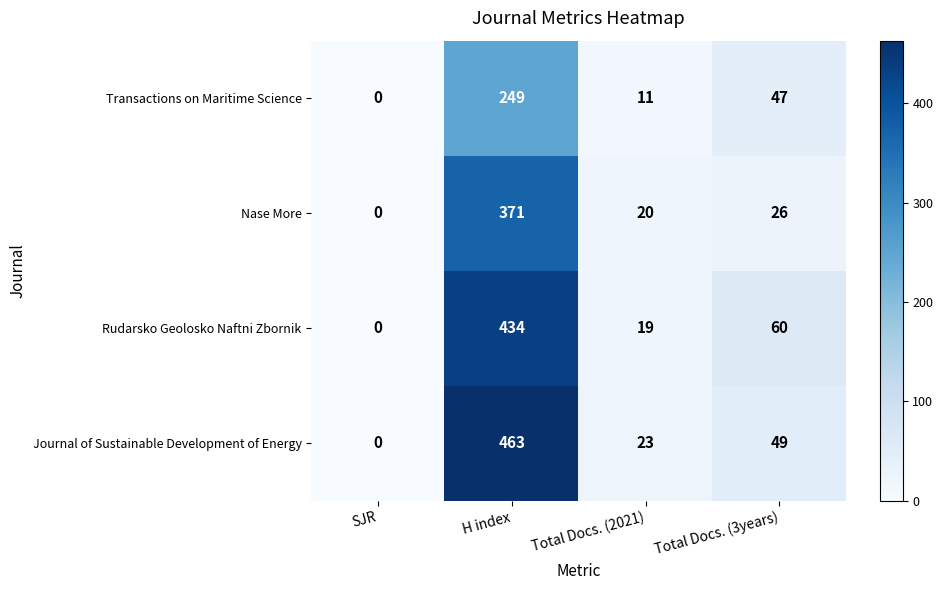

How many categories are shown in the chart?

4